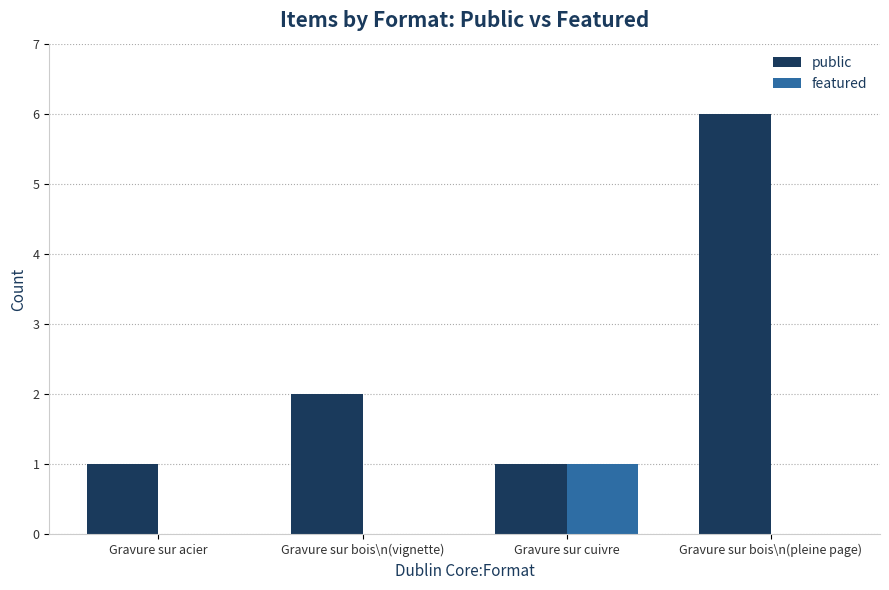

What is the maximum value for public?

6